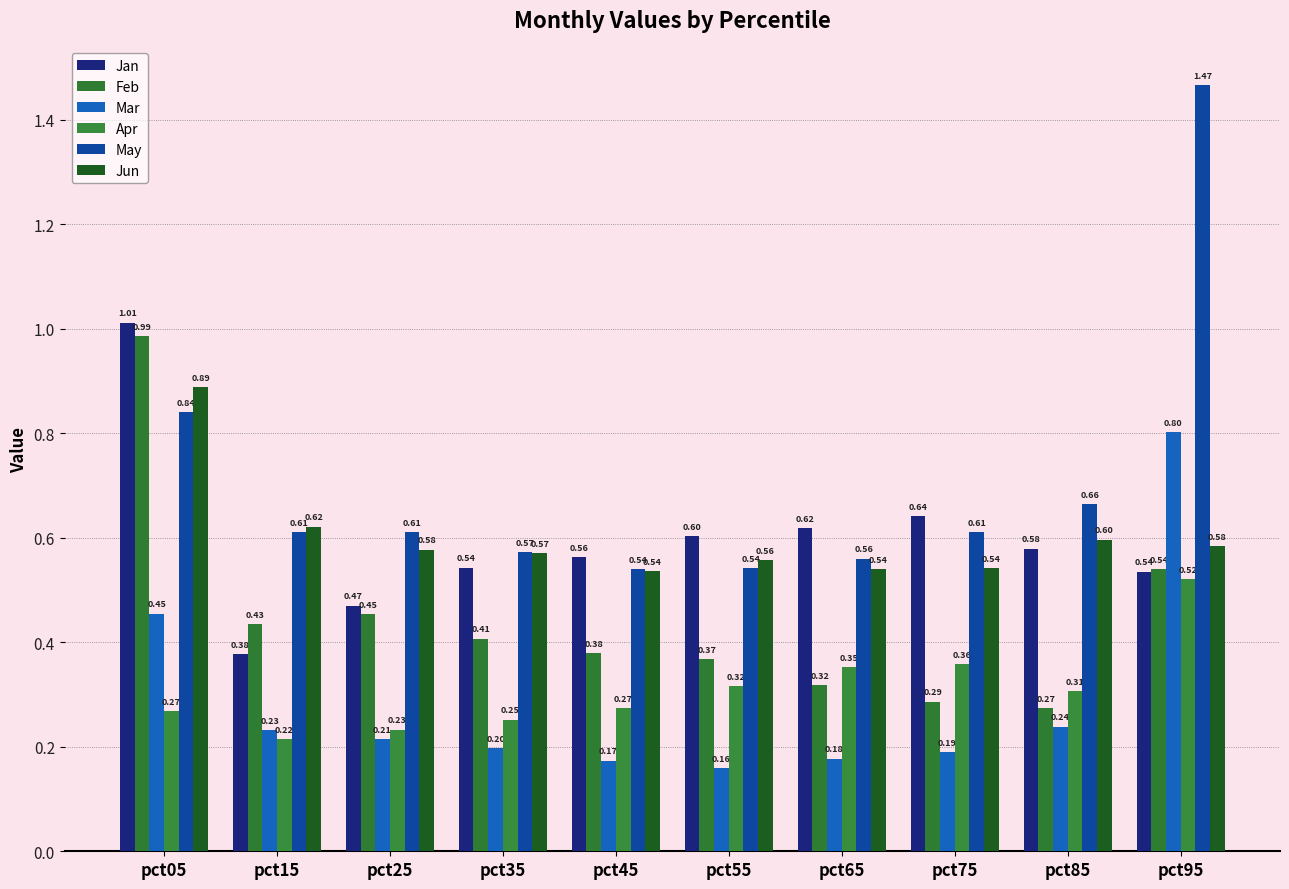

Which has a higher value, pct15 or pct05?

pct05